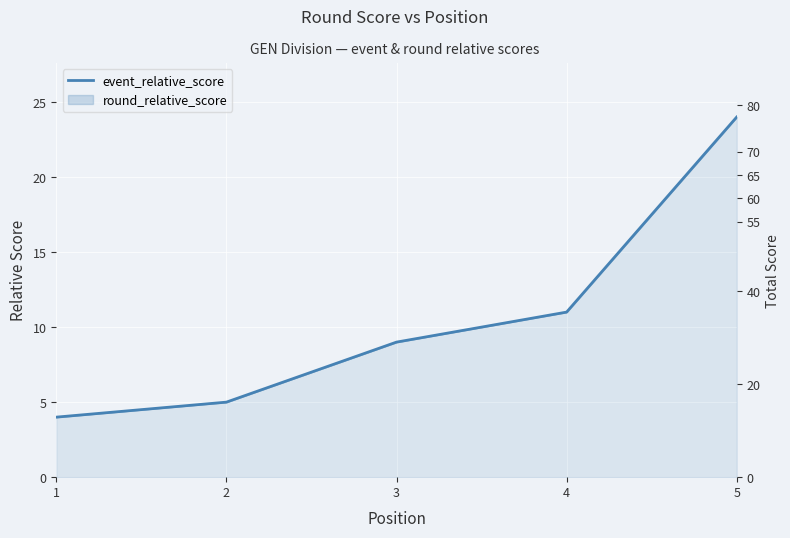

Approximately how many times larger is the value at 2 compared to 5?

0.2